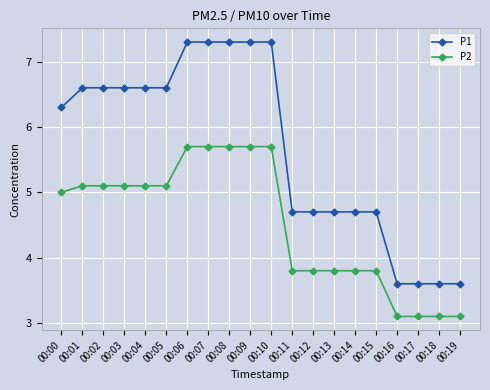

How many categories are shown in the chart?

20